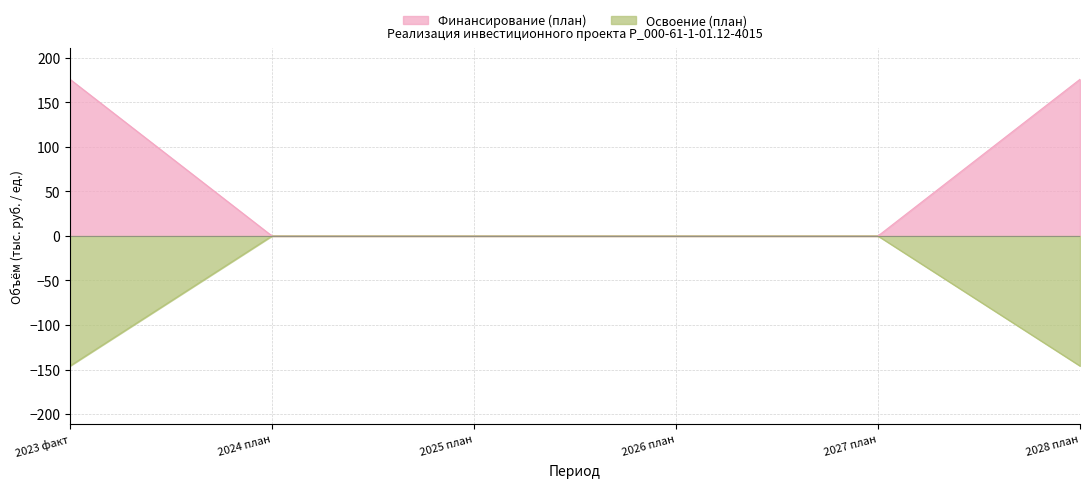

The value of Финансирование (план) at 2024 план is 0. True or false?

True